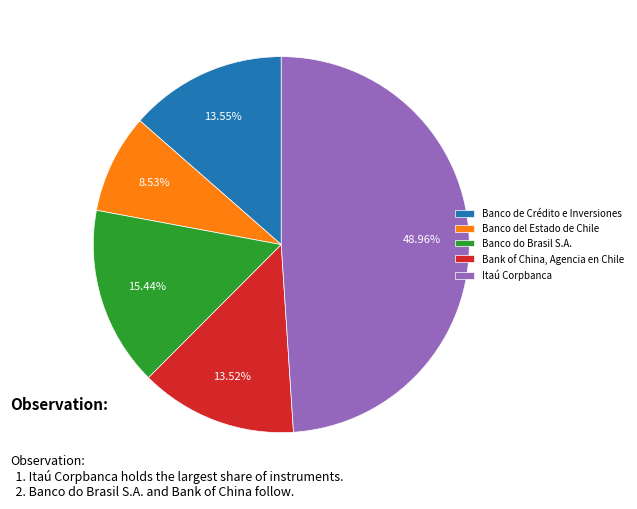

What percentage is the Bank of China, Agencia en Chile slice, to the nearest percent?

14%